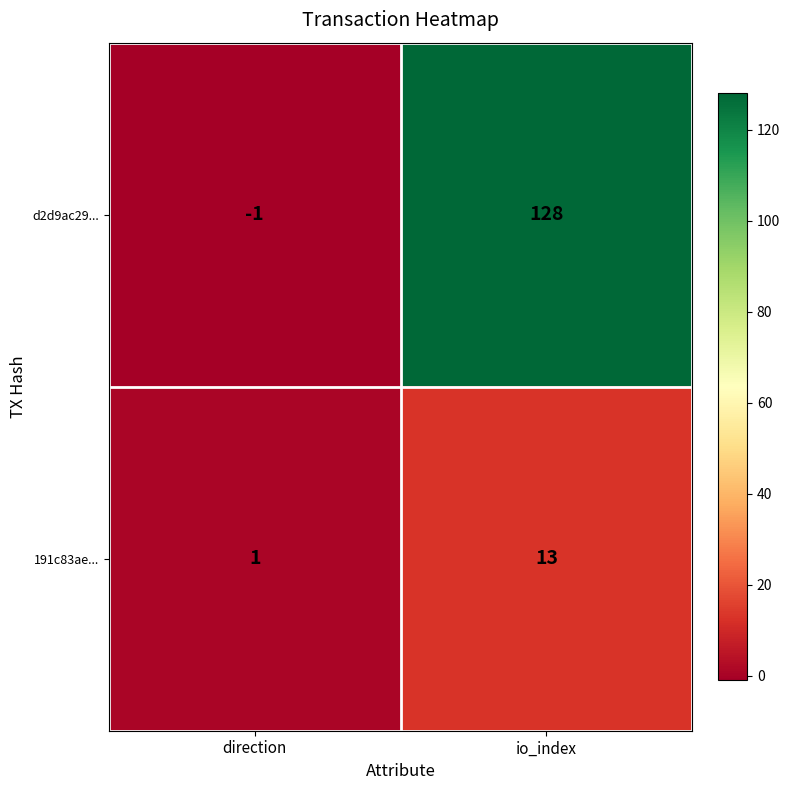

At direction, list the series in order from largest to smallest.

191c83ae..., d2d9ac29...